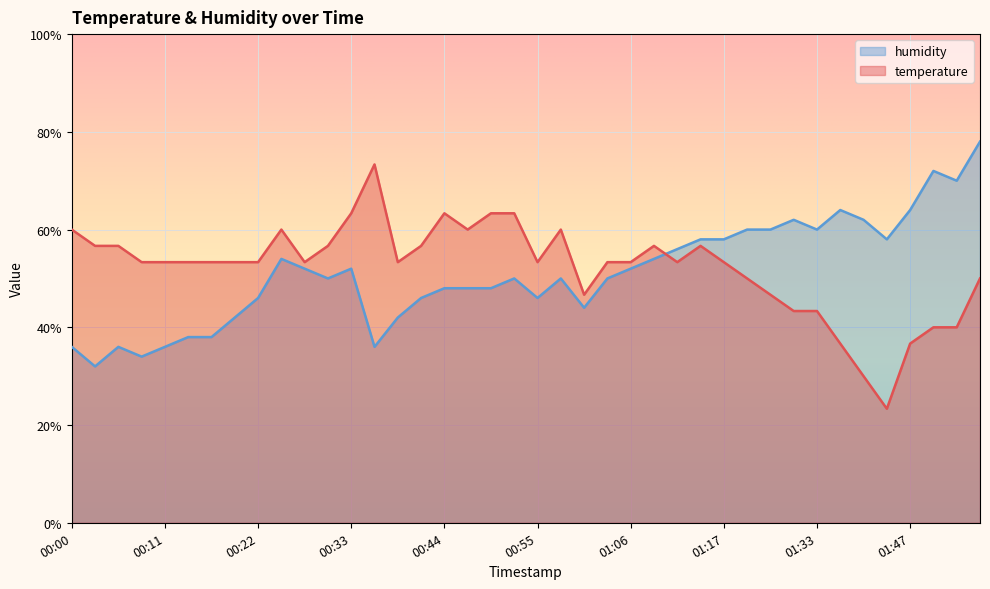

The value of temperature at 01:50 is 60.7. True or false?

False